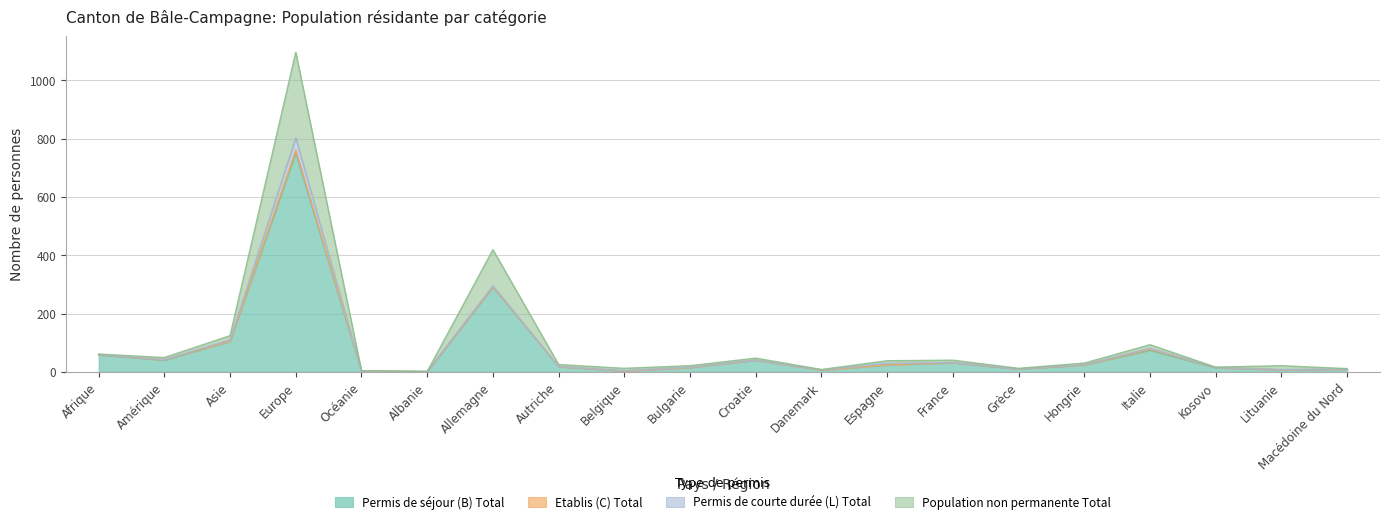

What is the difference between the maximum and minimum values in the Permis de séjour (B) Total series?

749